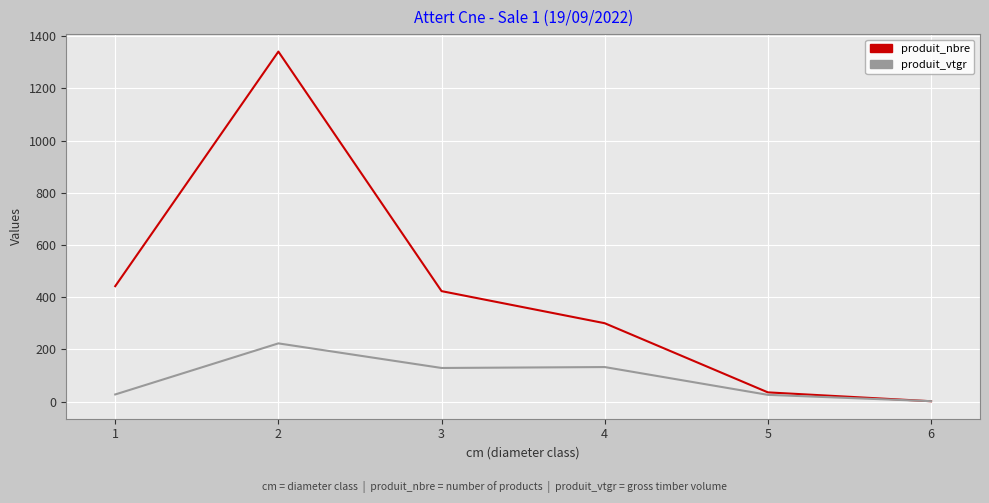

Is the value of produit_vtgr at 3 greater than the value of produit_nbre at 4?

No